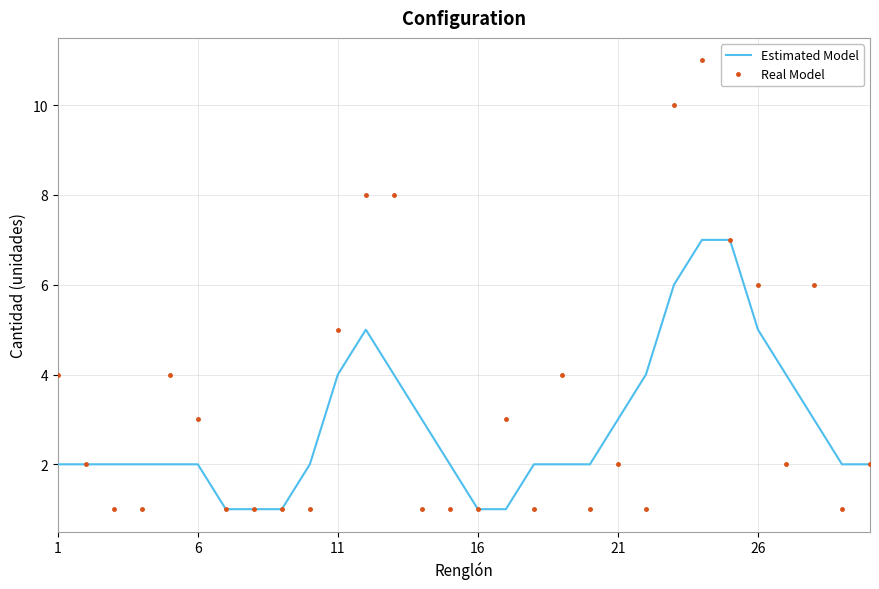

Which series has the largest total across all categories?

Real Model